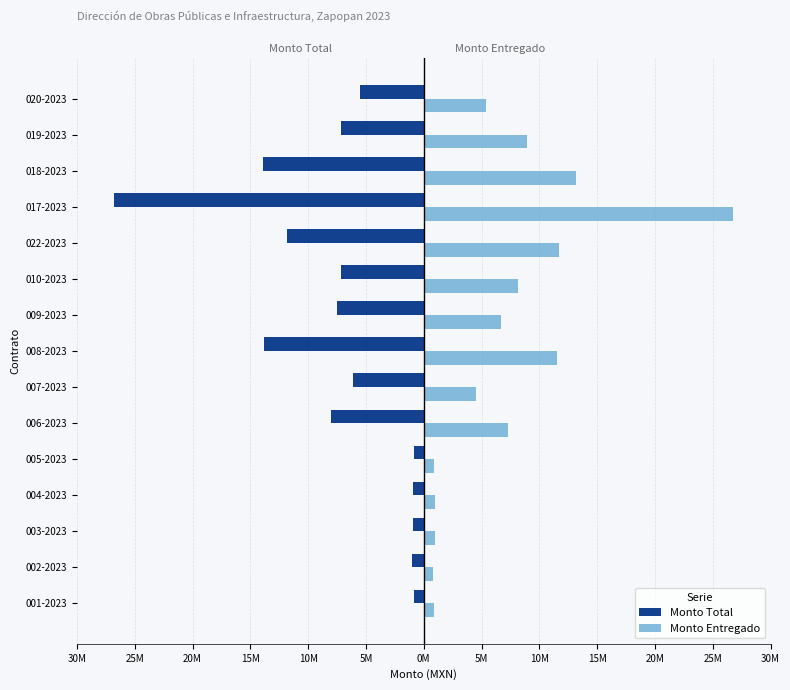

What are all the series names shown in the legend?

Monto Total, Monto Entregado